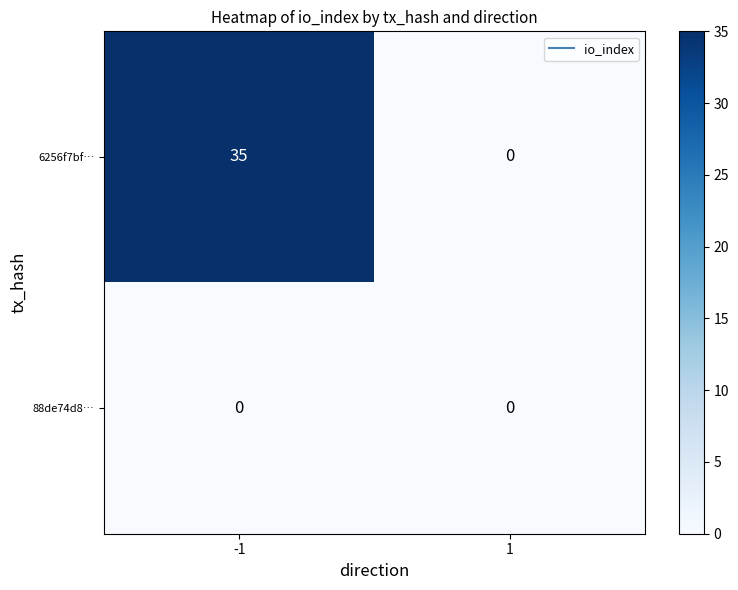

Reading left to right, transcribe all the data shown in this chart.

6256f7bf…: 35	0
88de74d8…: 0	0